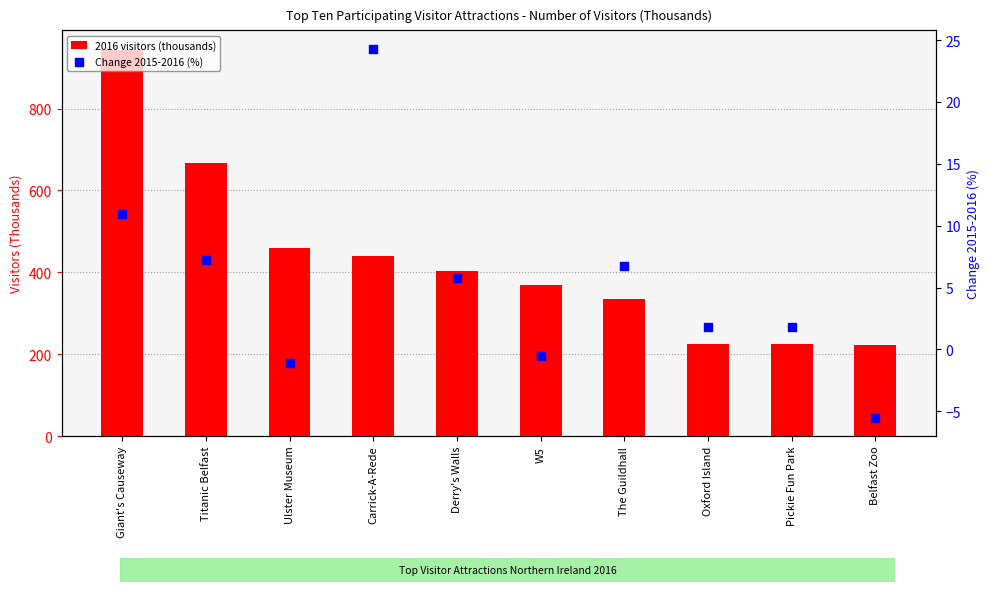

At how many categories does at least one series exceed 221?

10